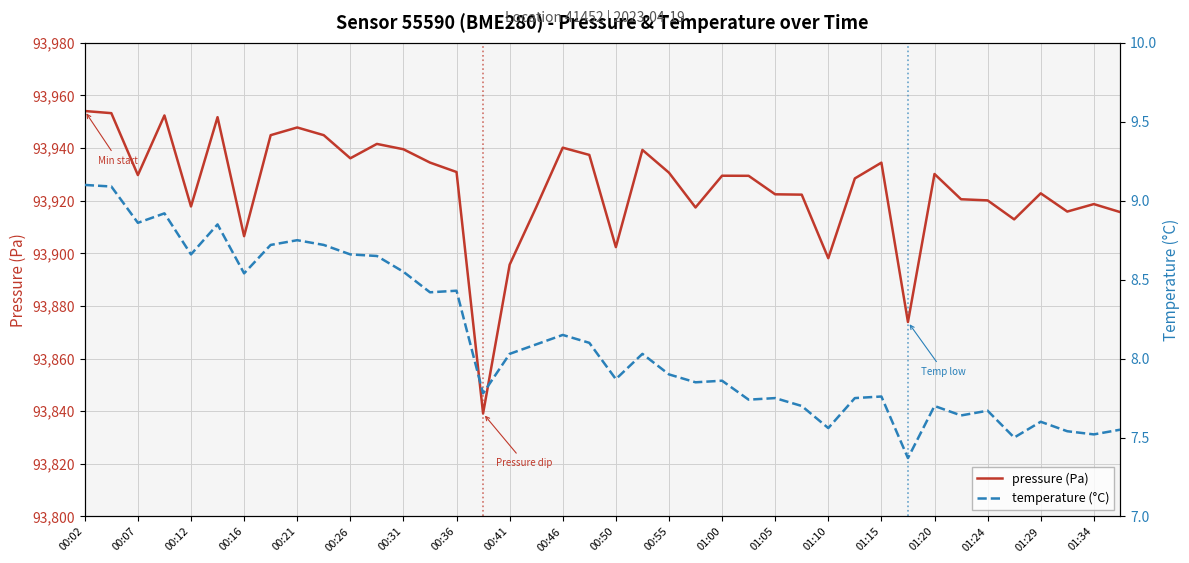

Which series has the widest spread of values?

pressure (Pa)